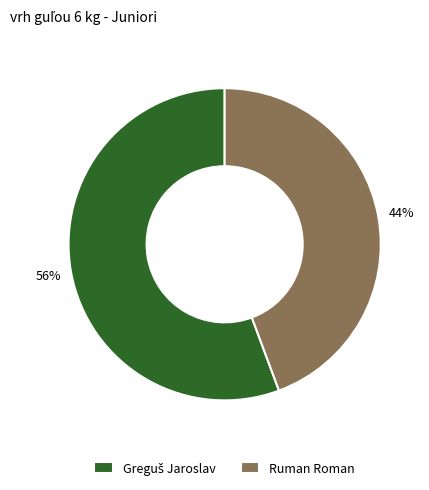

To the nearest percent, what is the average slice percentage?

50%